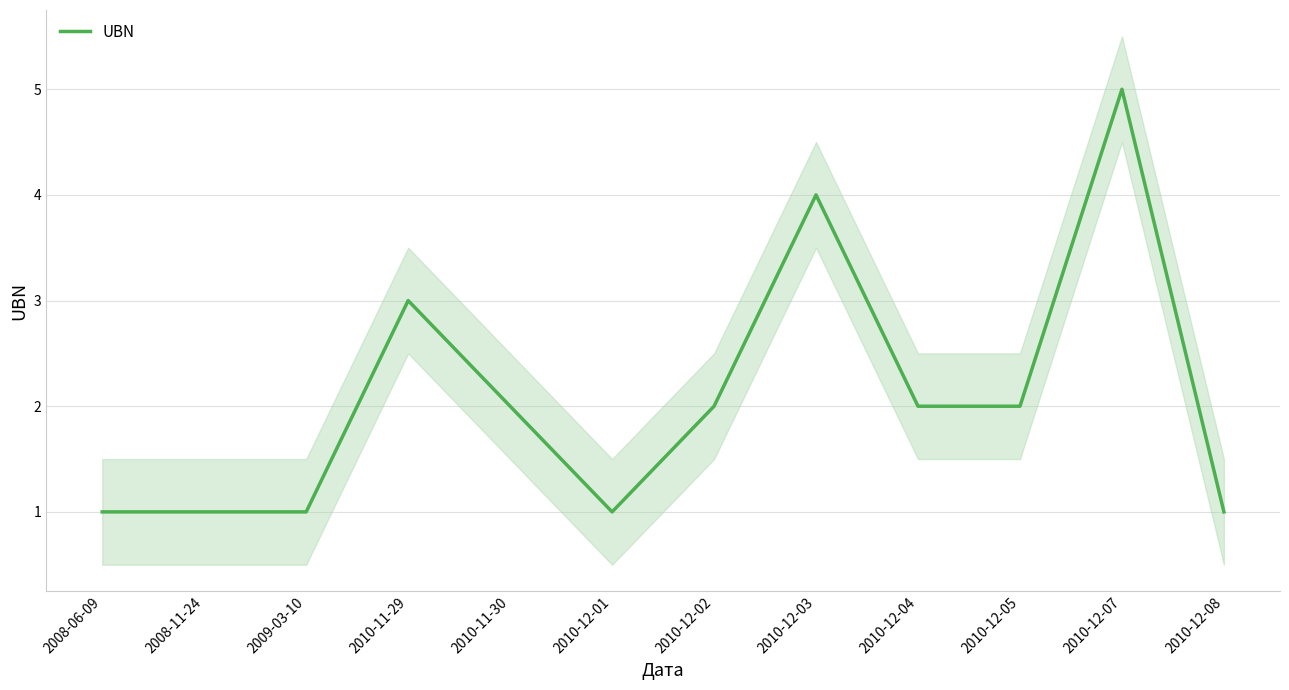

Which category has the lowest value across all series?

2008-06-09